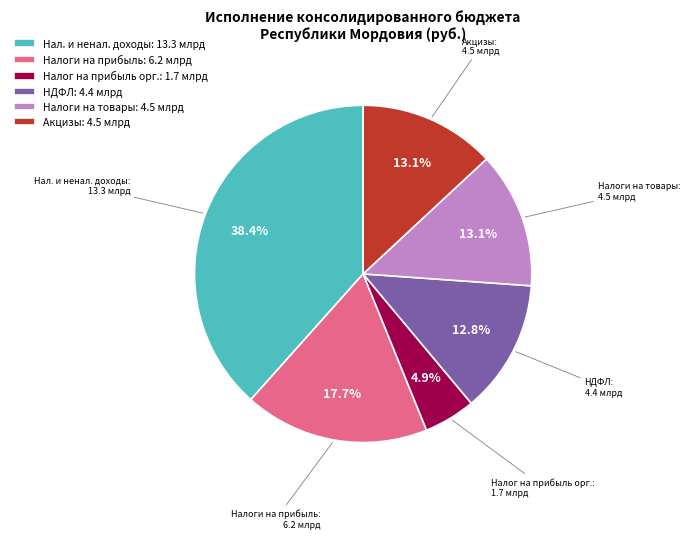

Is НДФЛ: 4.4 млрд the majority of the pie?

No